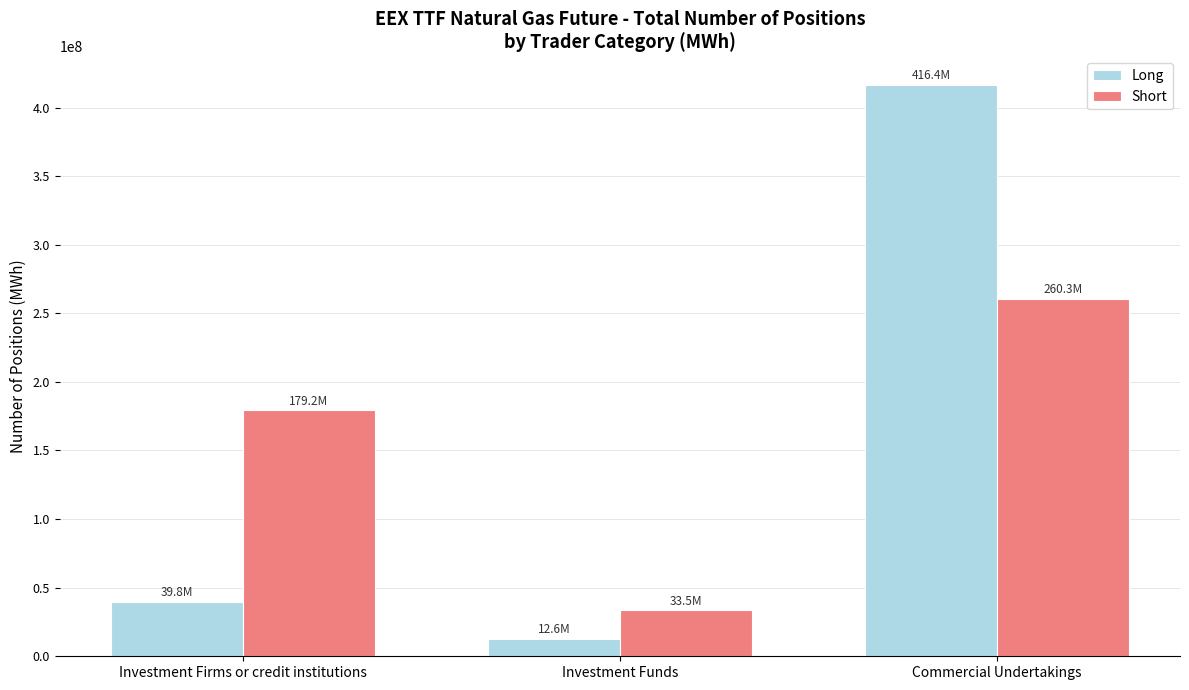

The value of Short at Commercial Undertakings is 414273896. True or false?

False